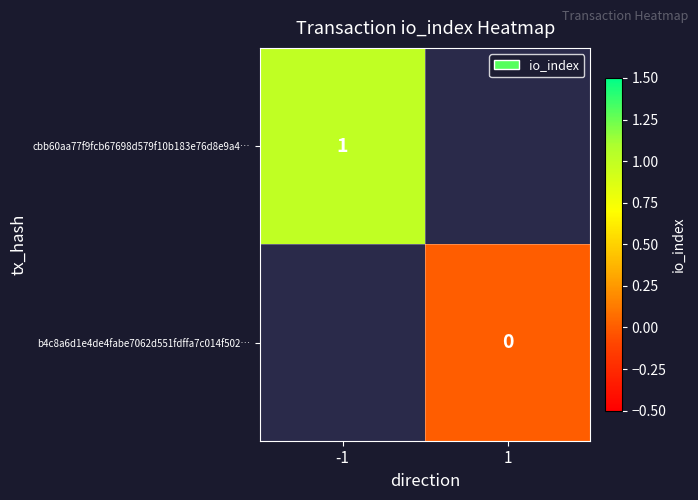

The value of cbb60aa77f9fcb67698d579f10b183e76d8e9a4… at -1 is 1. True or false?

True